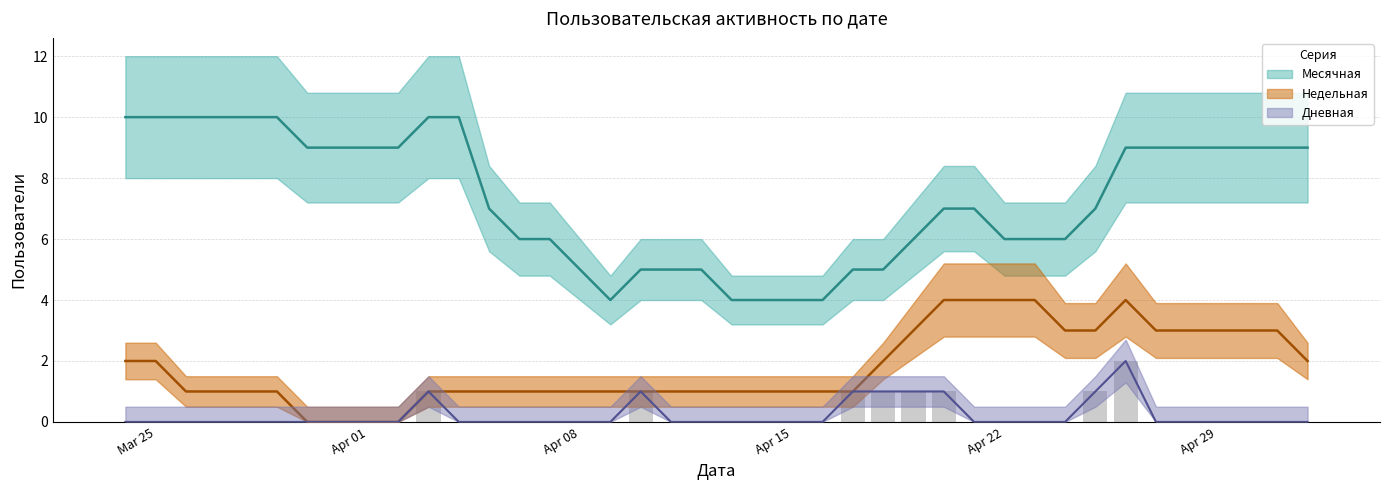

Count the number of data series in this chart.

4